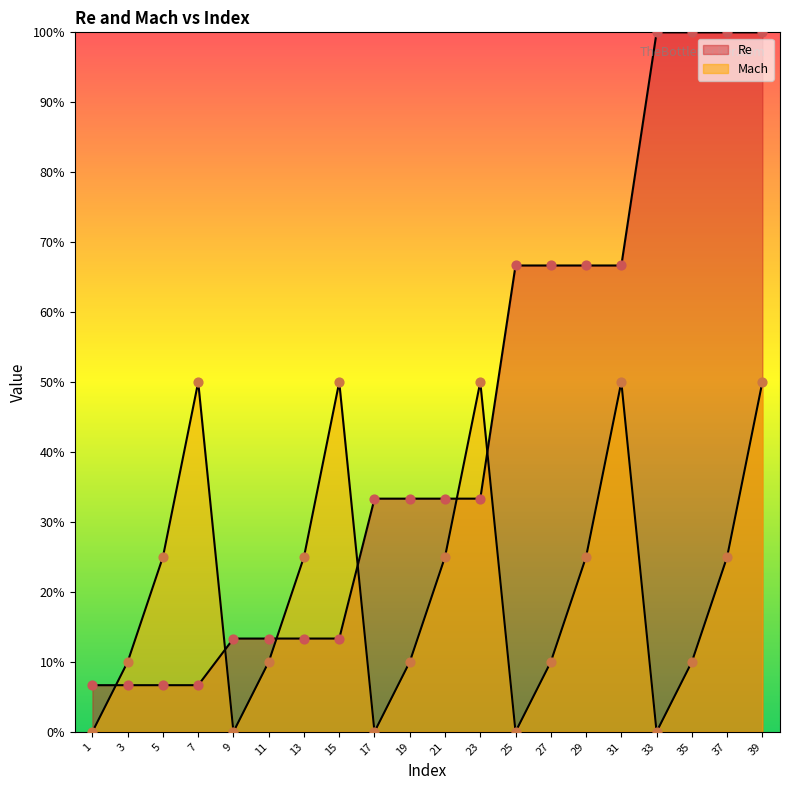

Is the value of Mach at 25 greater than the value of Re at 39?

No